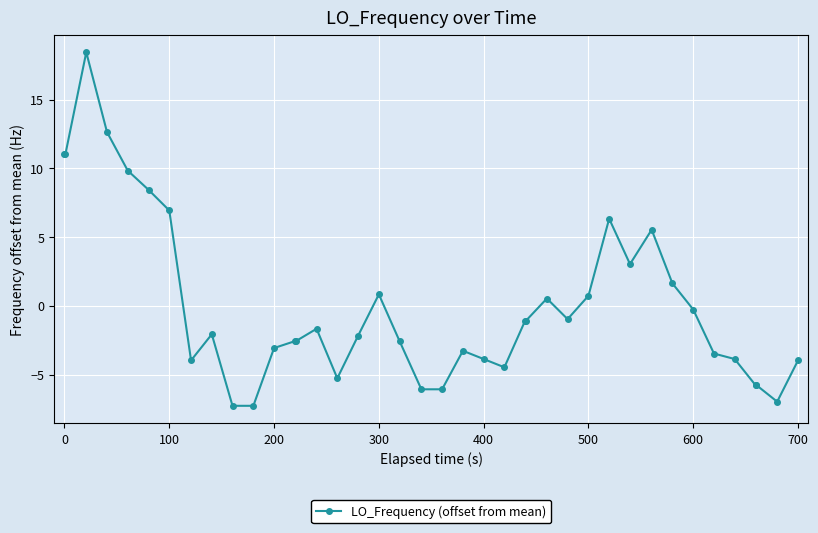

What is the difference between the maximum and second lowest values?

25.7